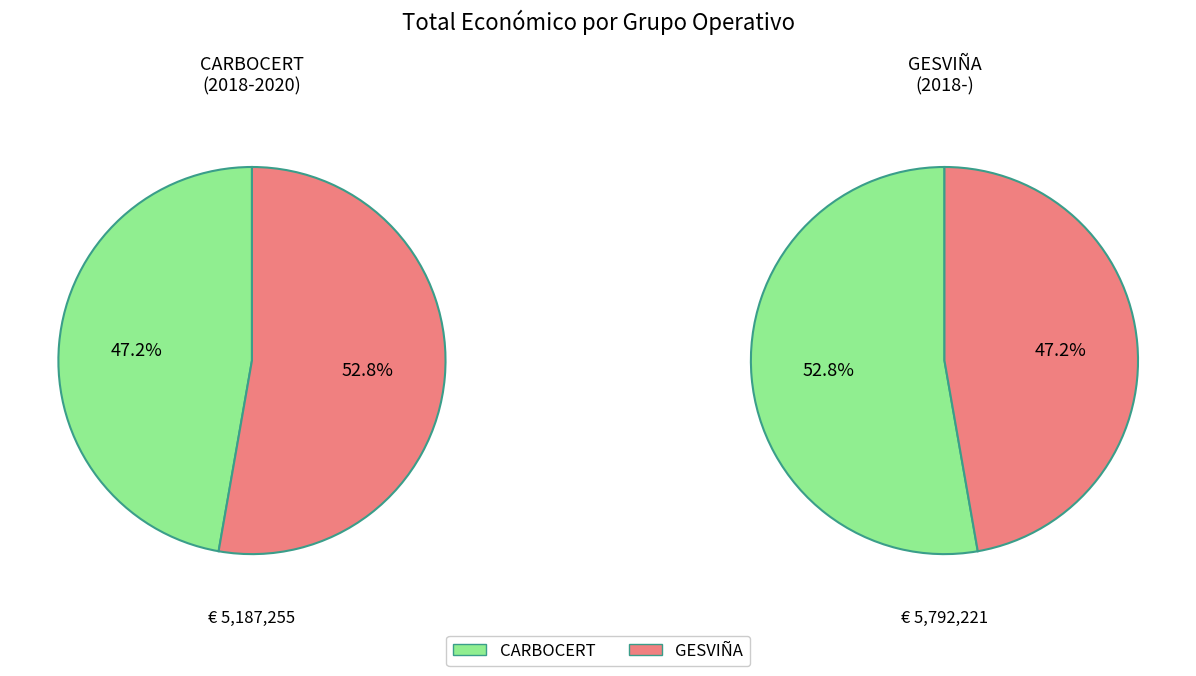

What is the largest slice in the pie chart?

Groupe opérationnel GESVIÑA